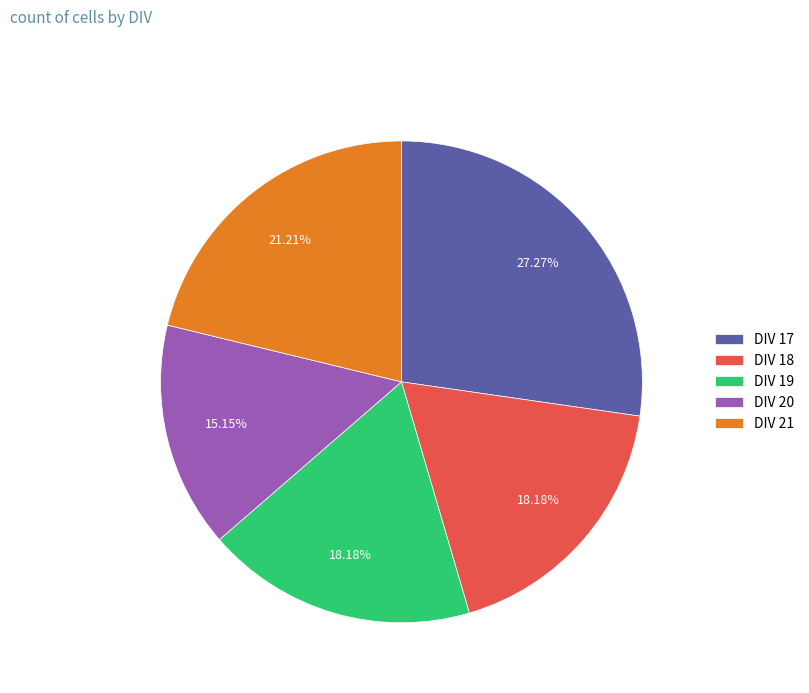

Which category has the smallest portion of the pie?

DIV 20